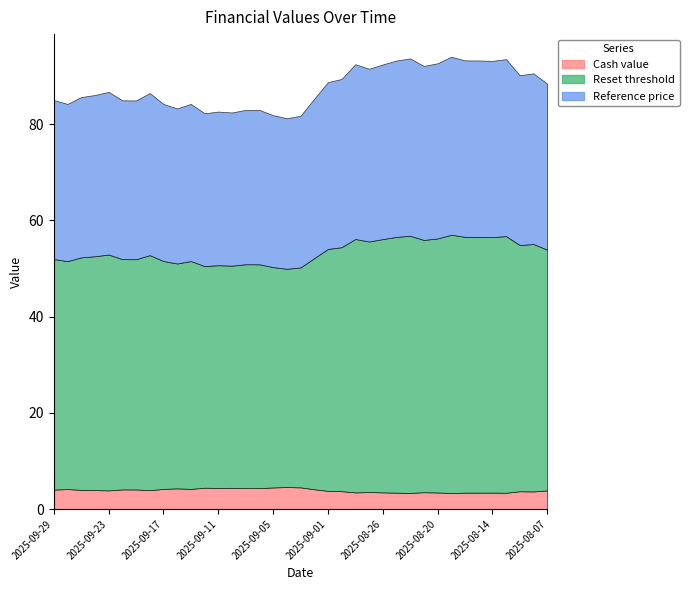

What are all the series names shown in the legend?

Cash value, Reset threshold, Reference price